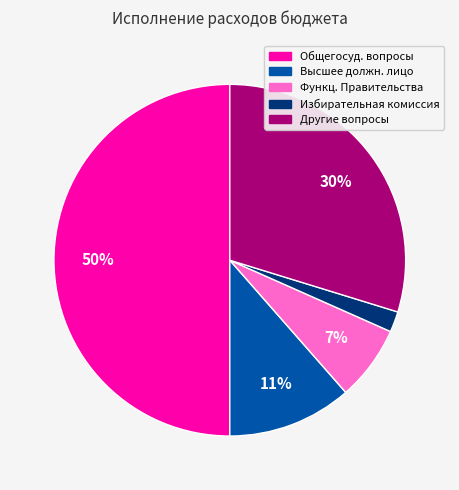

True or false: Функц. Правительства accounts for 17% of the total.

False